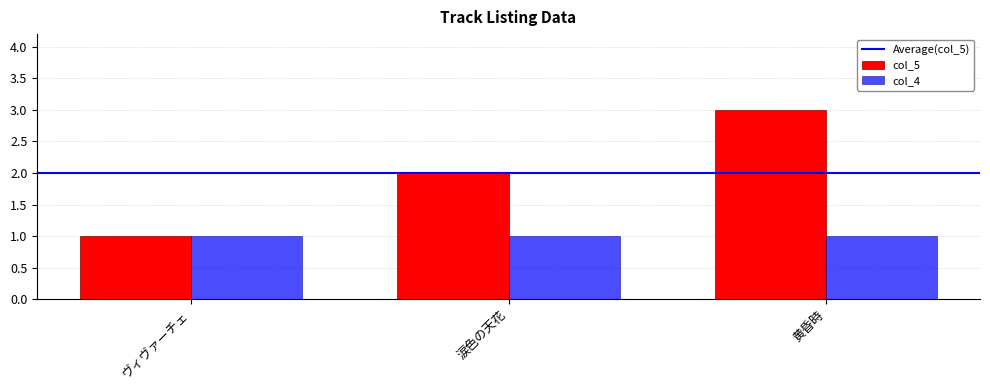

True or false: col_4 has a value of 1 at 黄昏時.

True